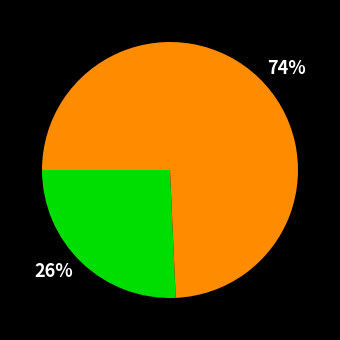

Is there a majority slice in this chart?

Yes